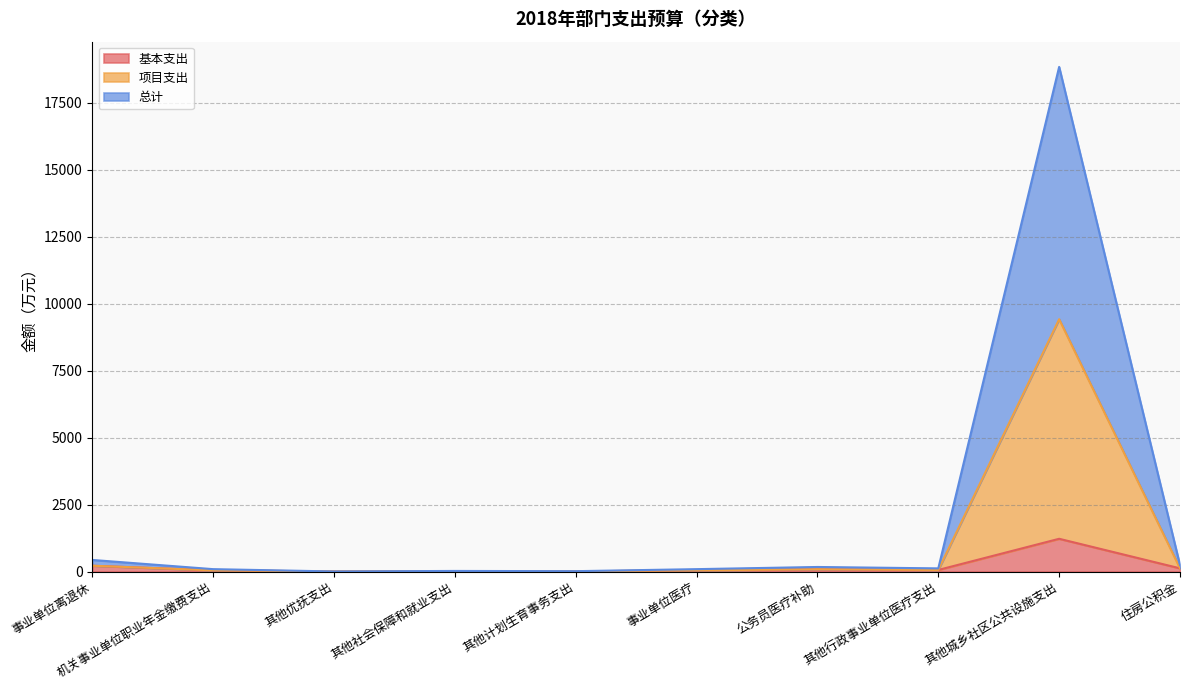

Which series has the widest spread of values?

总计